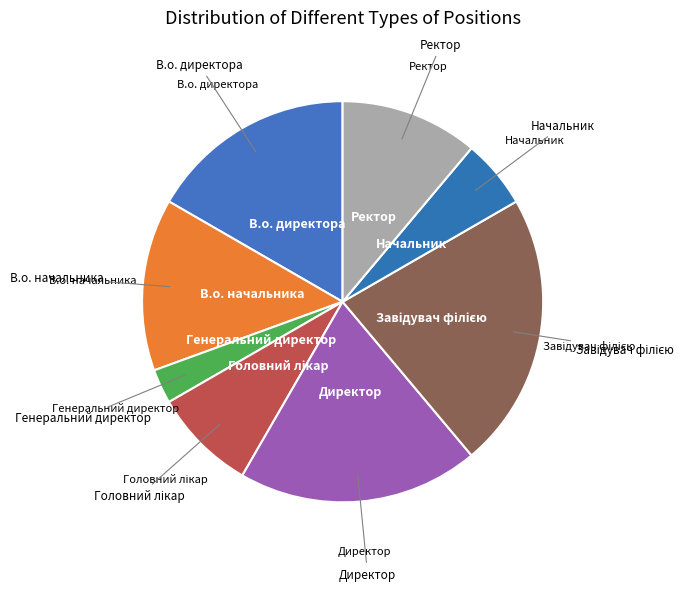

Count the number of slices in the pie.

8